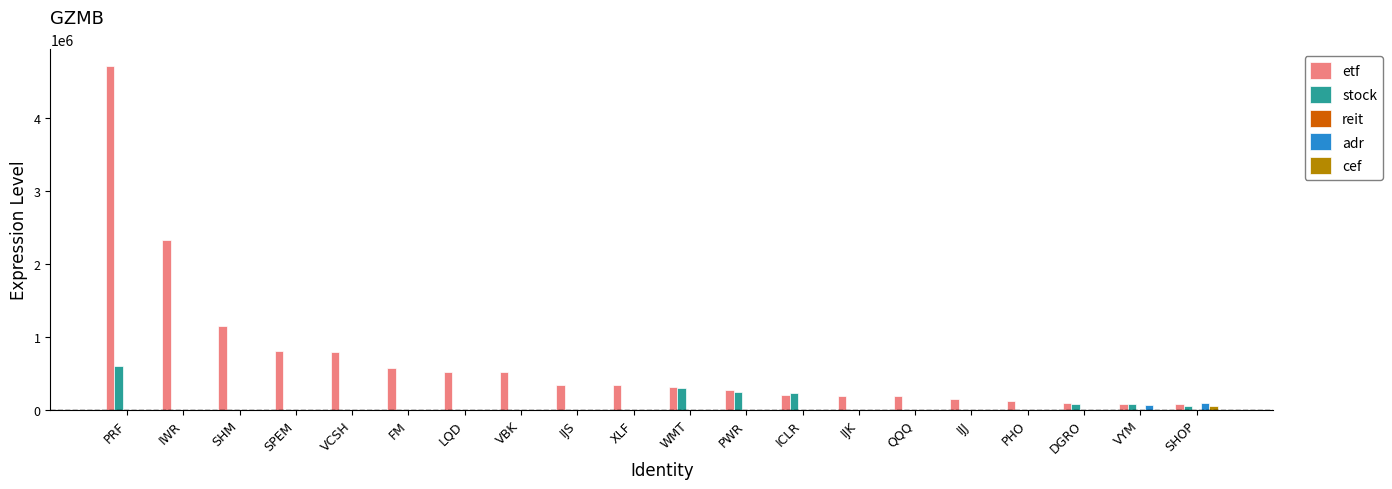

How many data points does each series have?

20